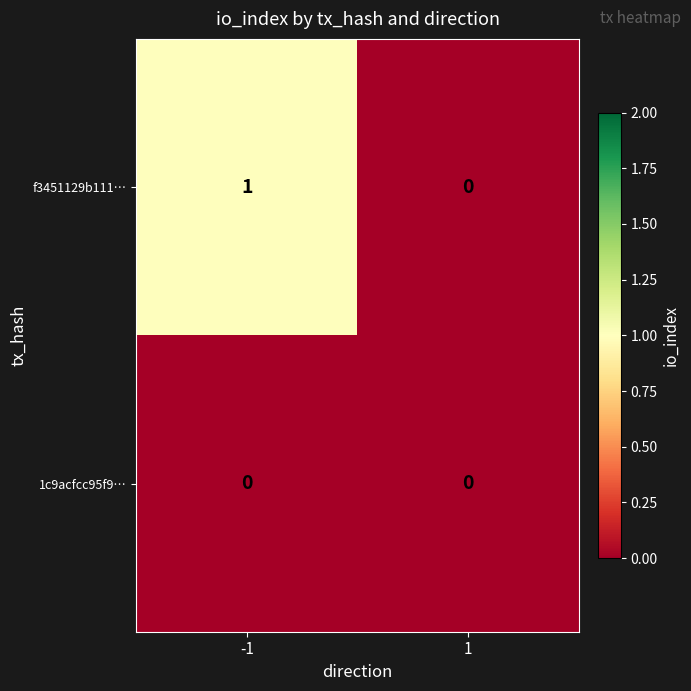

The 1c9acfcc95f9… series shows 0 at 1. True or false?

True